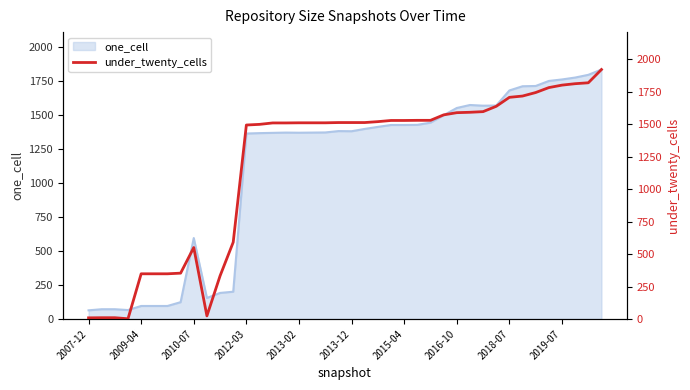

Where is one_cell nearest to the value 950?

2010-07